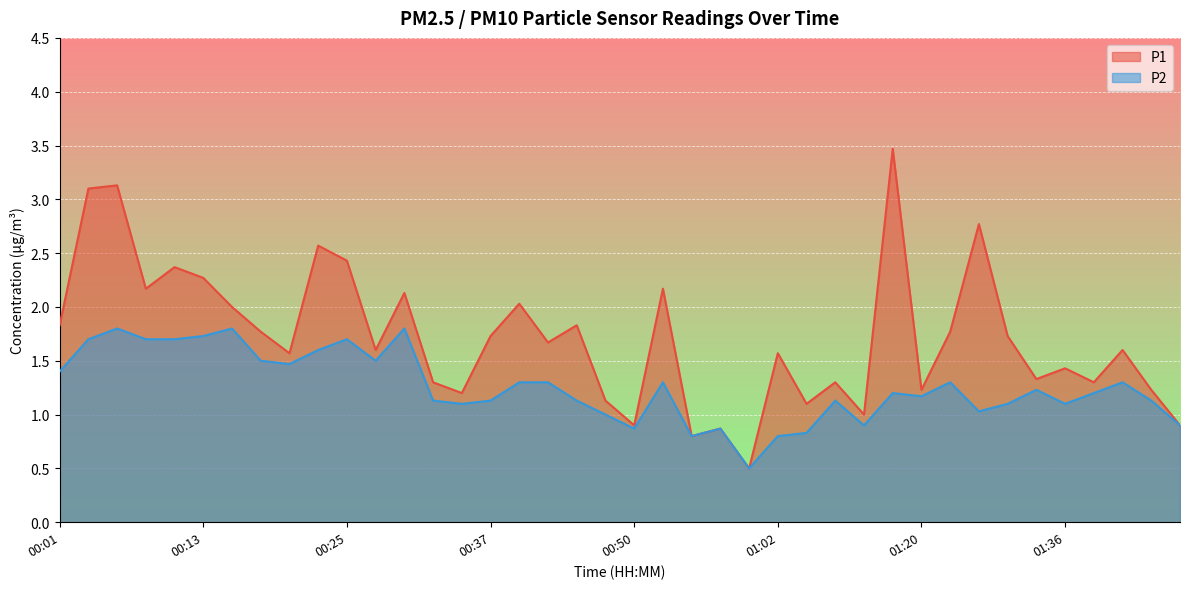

Rank the series by their maximum value, from highest to lowest.

P1, P2